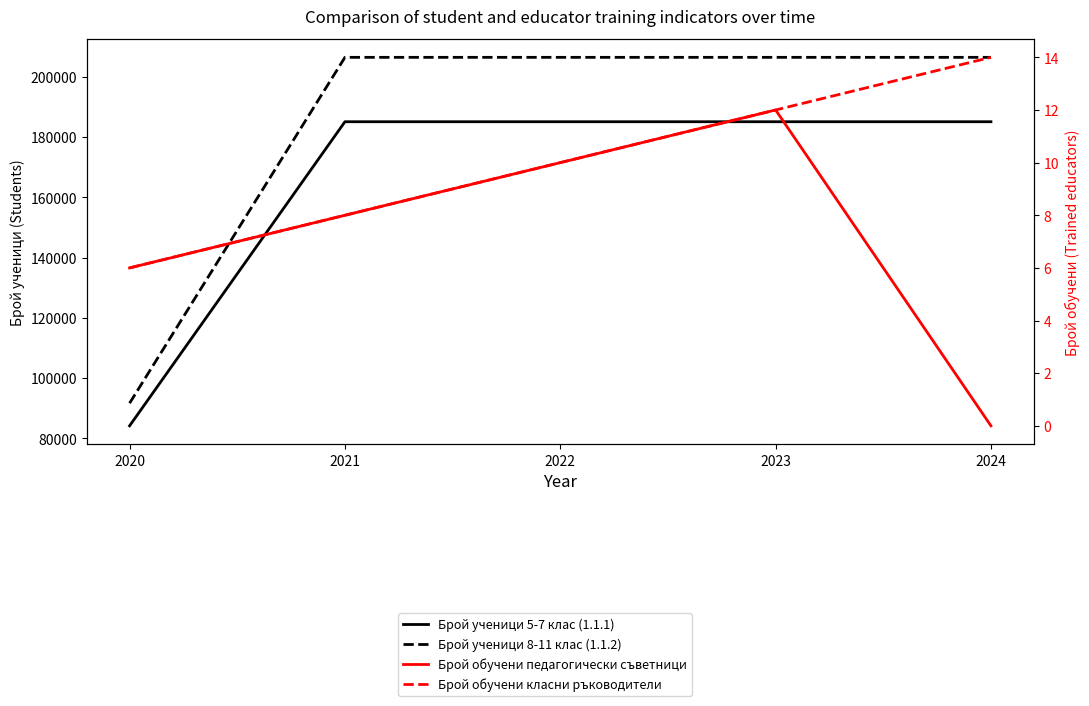

True or false: Брой обучени педагогически съветници and Брой ученици 8-11 клас (1.1.2) intersect in this chart.

False